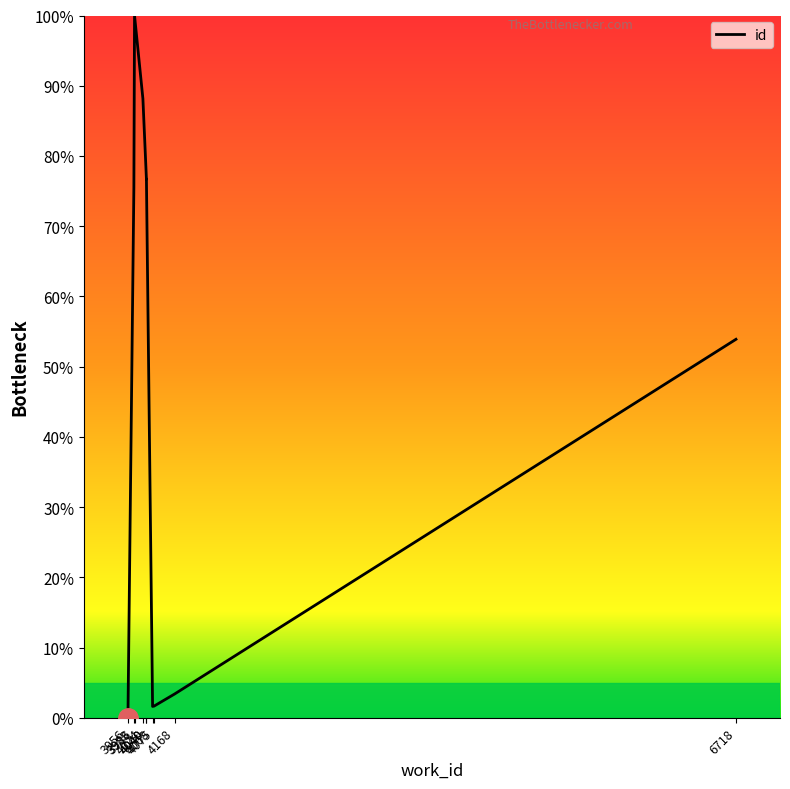

Where does the data first go above 75?

3983